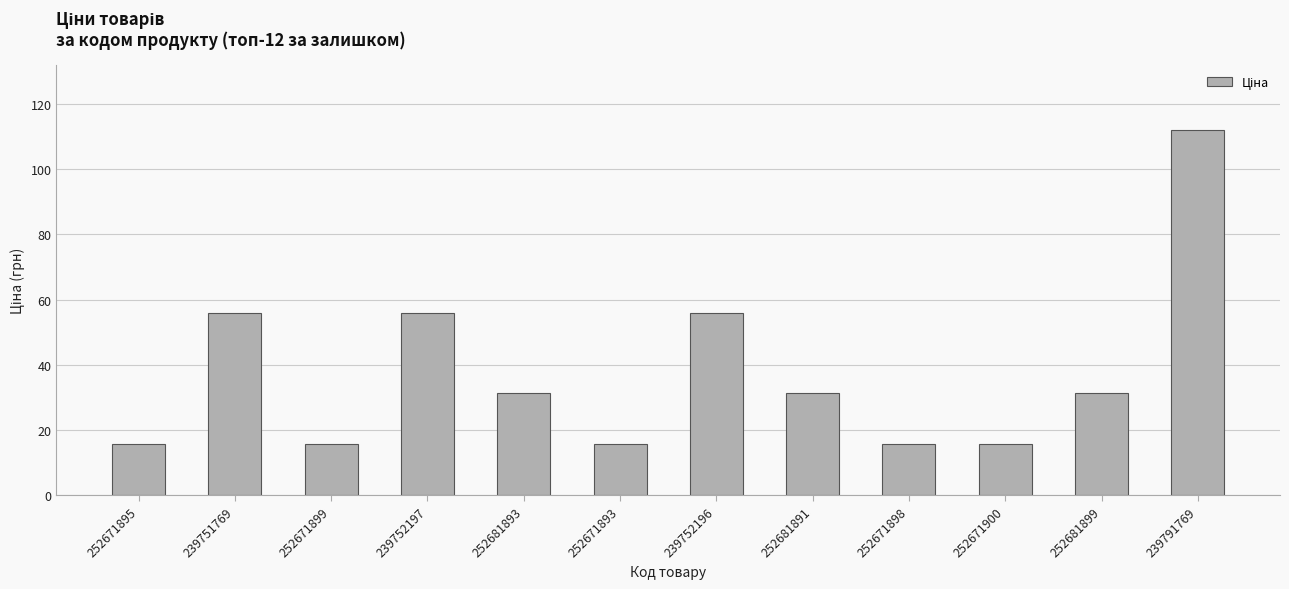

What is the change in value from 239752196 to 252681891?

-24.6